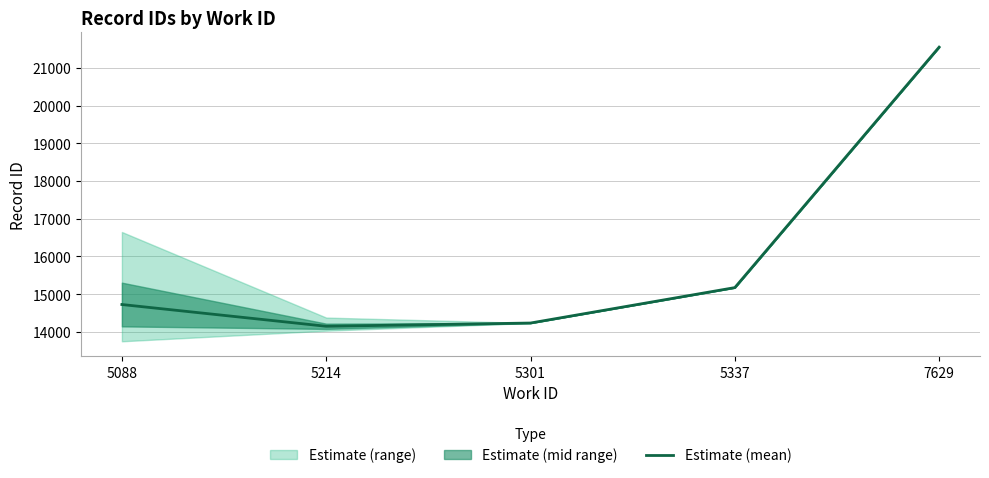

What is the sum of all values?

79832.0